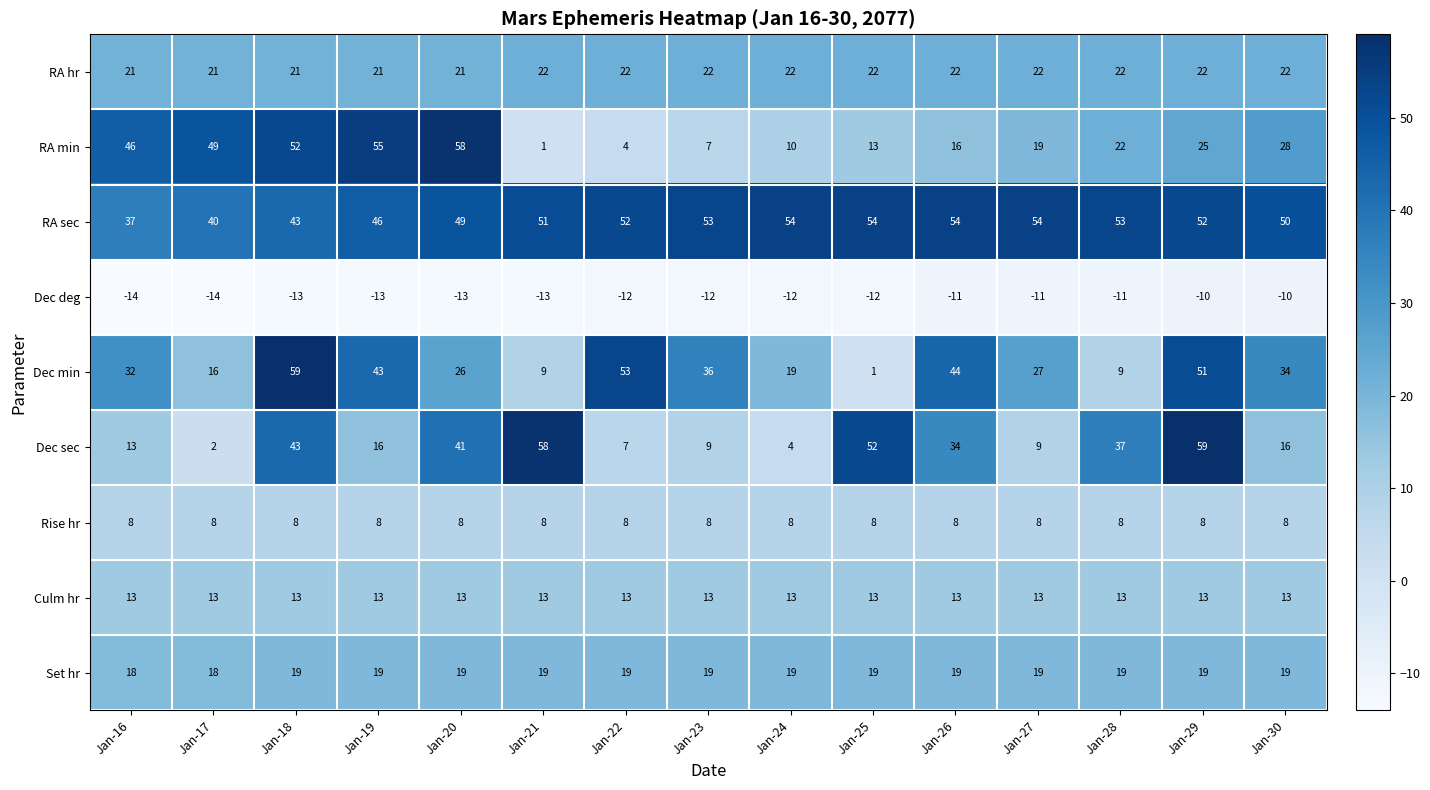

At which label is Dec sec closest to 30?

Jan-26